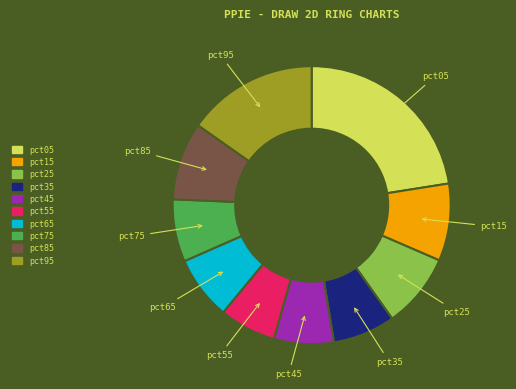

How many segments does this pie chart have?

10